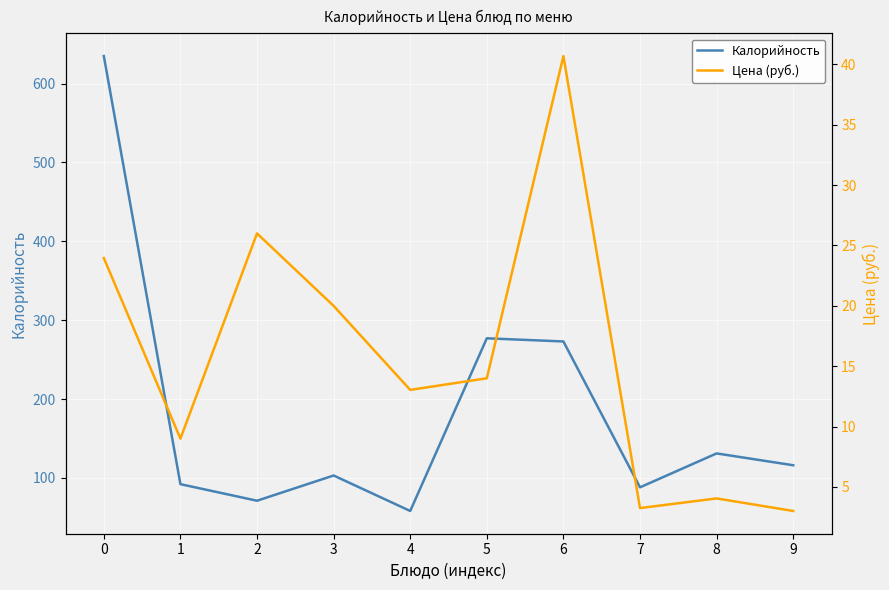

At which label is Цена (руб.) closest to 21?

3